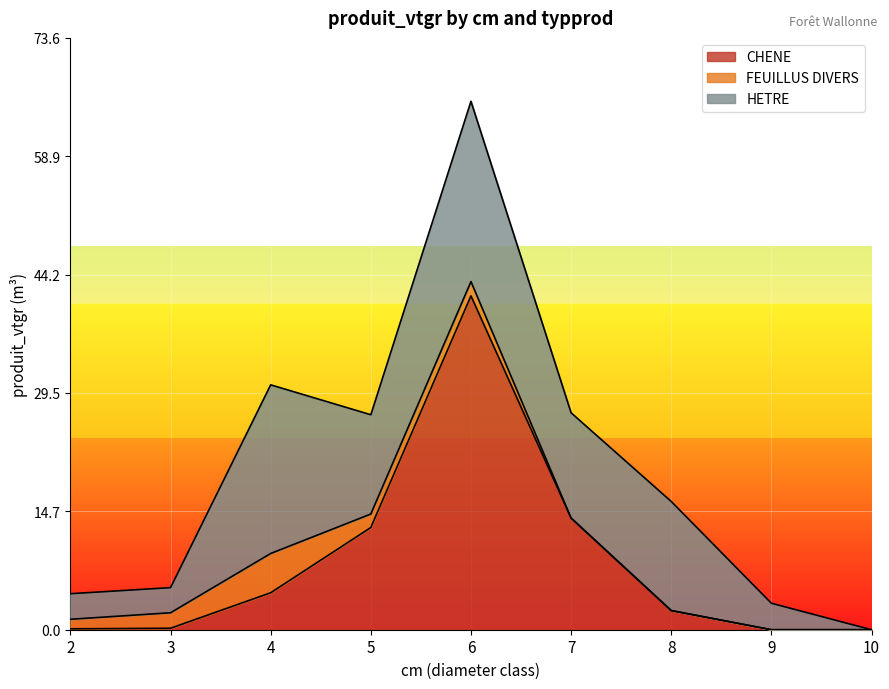

True or false: CHENE and HETRE intersect in this chart.

True